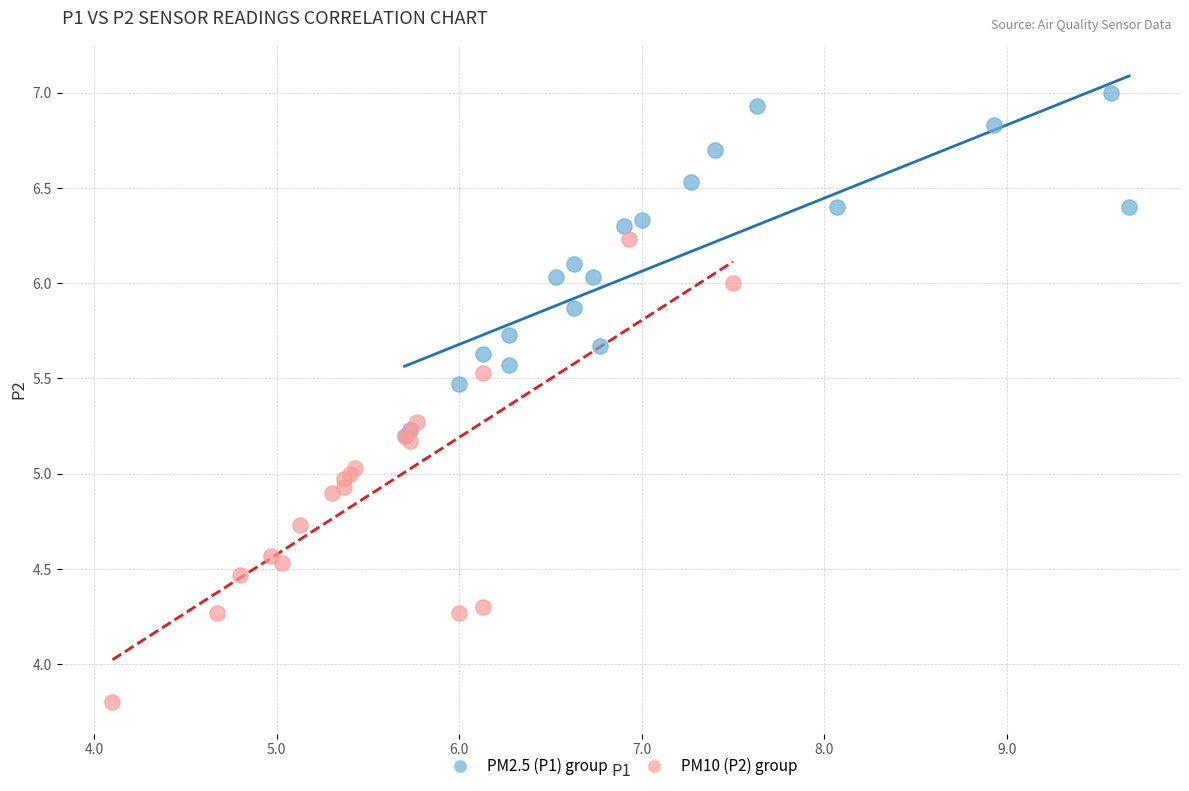

Which series contains the highest Y value?

PM2.5 (P1) group